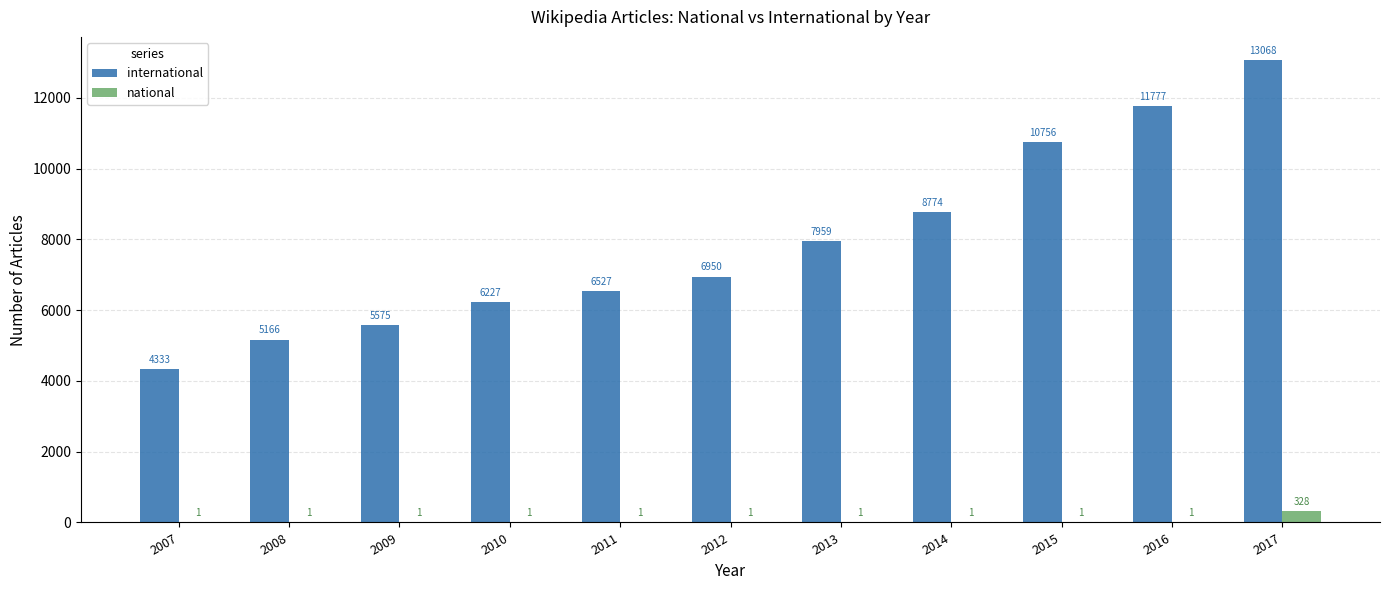

How many series are shown in this chart?

2